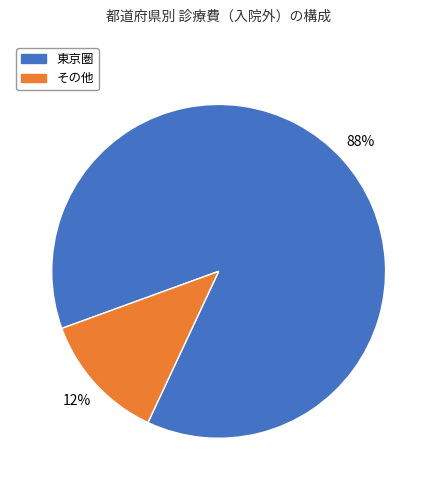

To the nearest percent, what is the average slice percentage?

50%